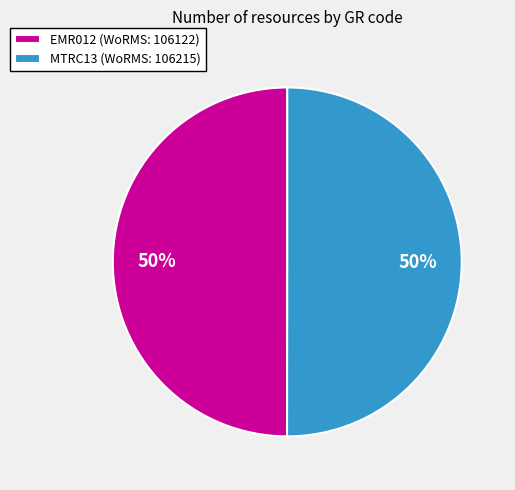

To the nearest percent, what is the average slice percentage?

50%